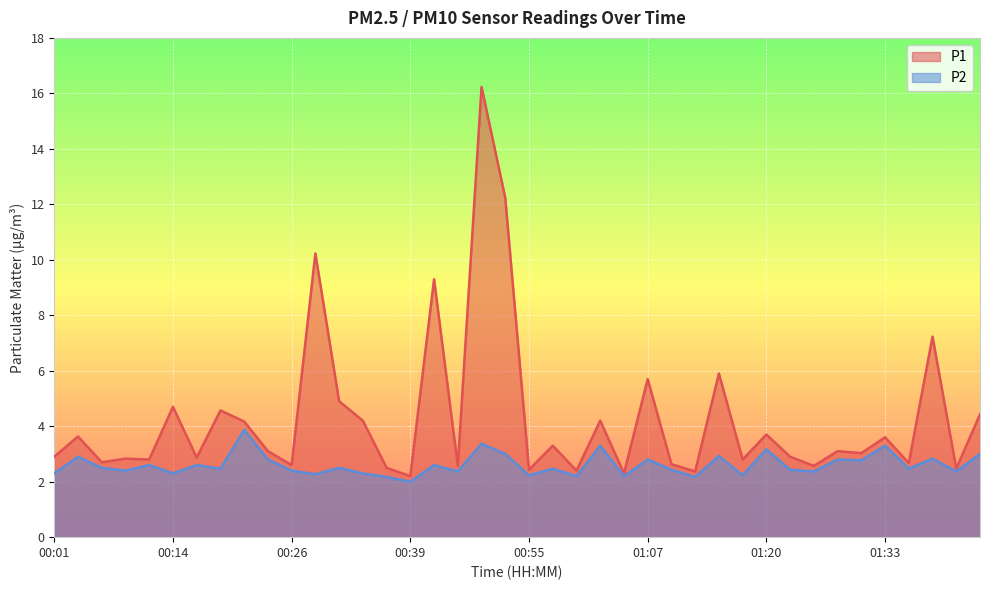

True or false: P2 has a value of 3.9 at 00:21.

True